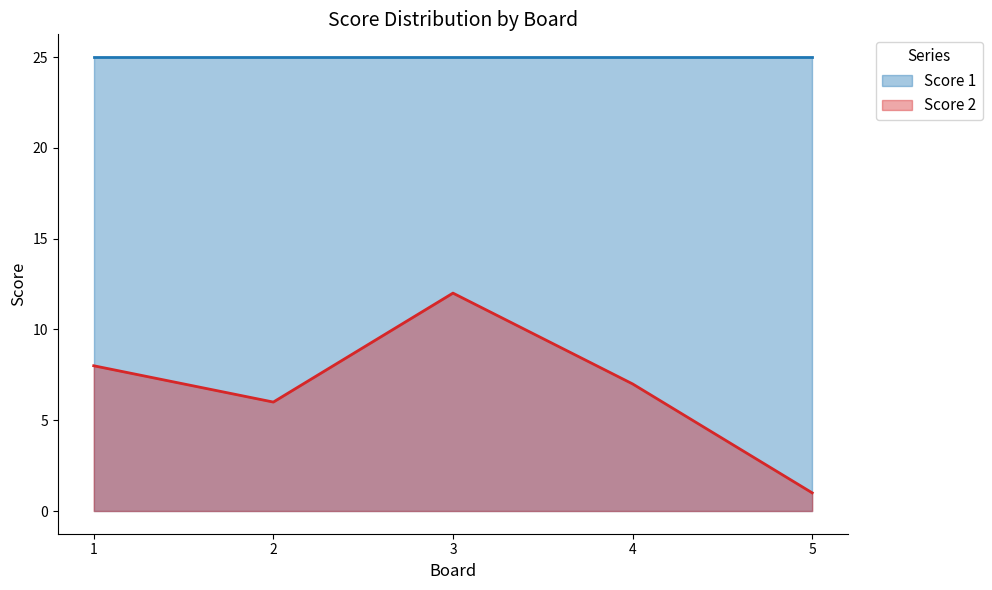

What value does the data have at 4, to the nearest 10?

10